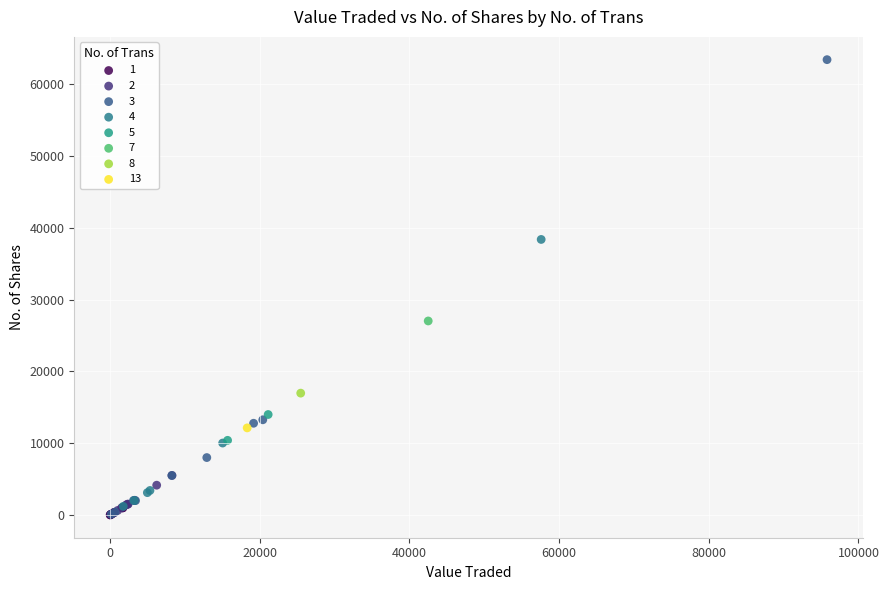

What are all the series names shown in the legend?

1, 2, 3, 4, 5, 7, 8, 13